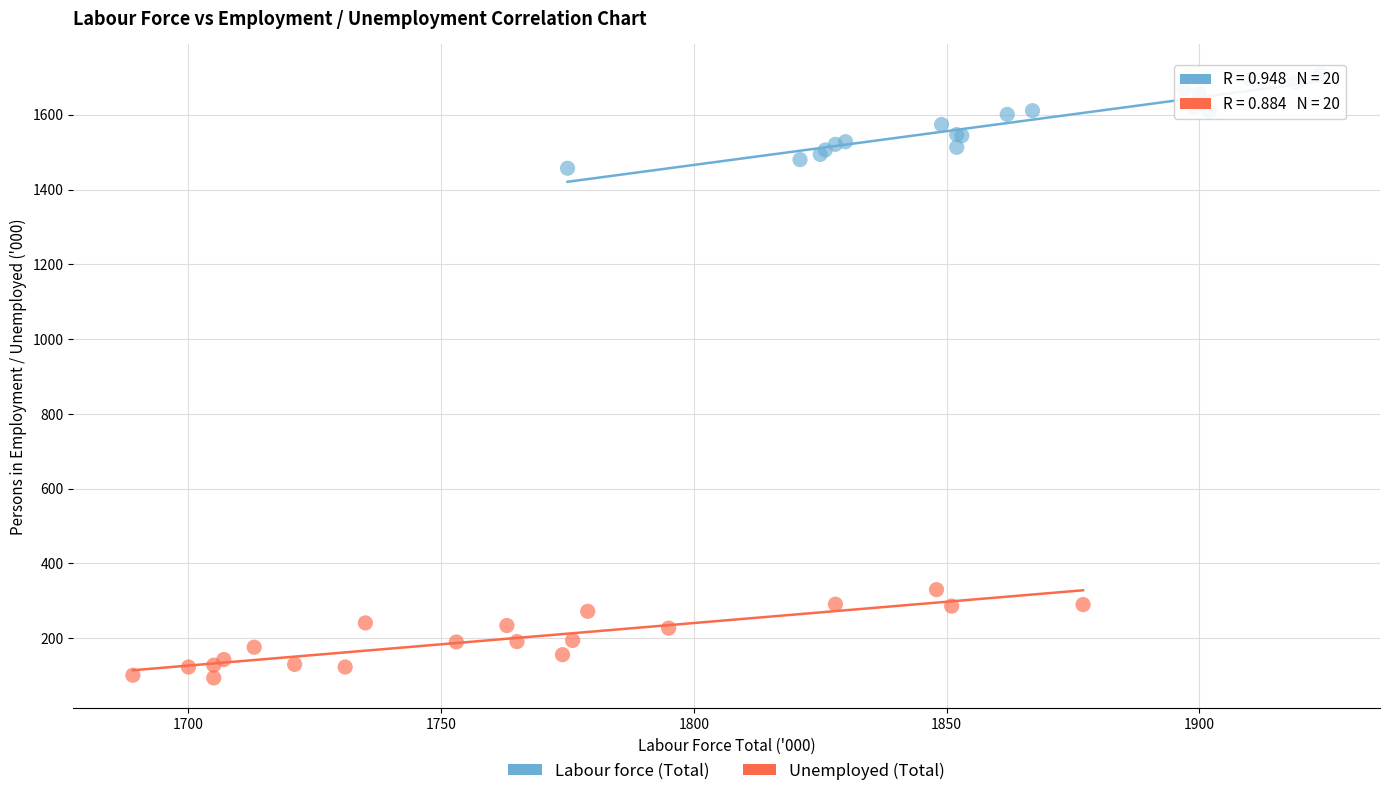

Which series reaches the maximum Y coordinate?

Labour force (Total)